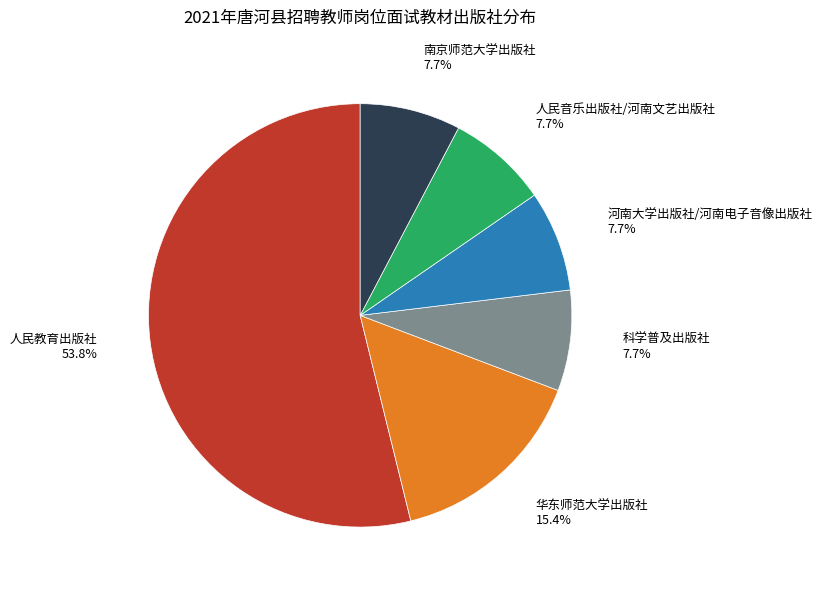

Count the number of slices in the pie.

6